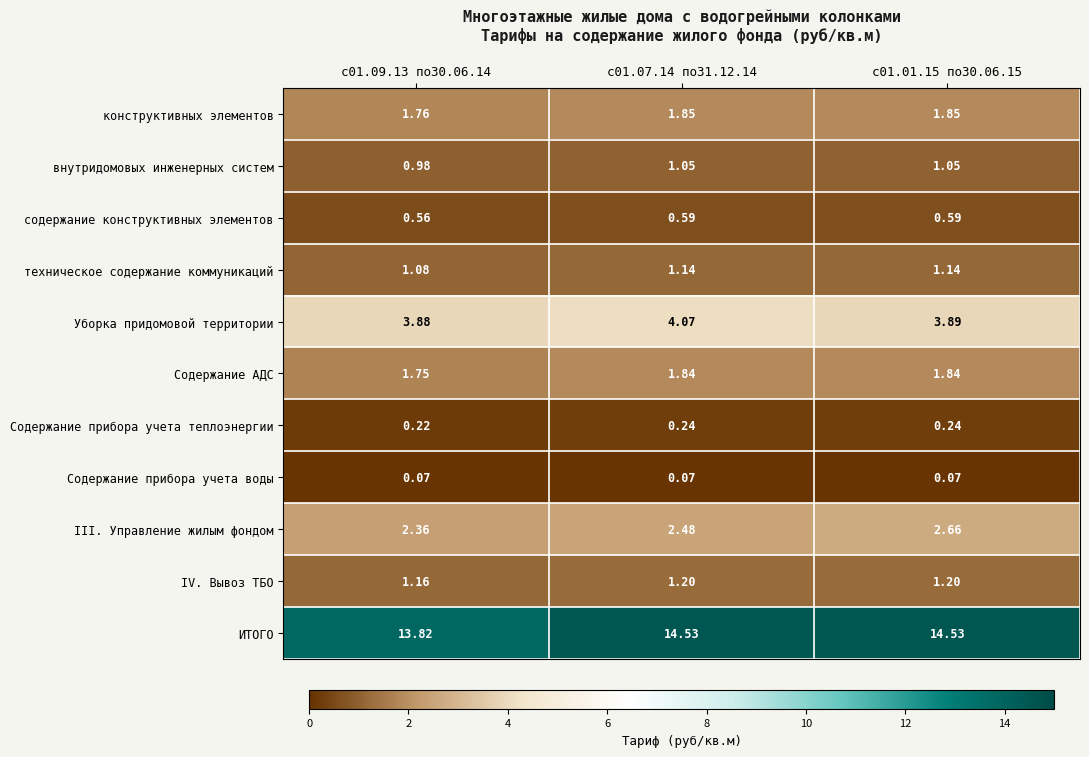

Is the value of IV. Вывоз ТБО at с01.09.13 по30.06.14 greater than the value of Содержание прибора учета воды at с01.01.15 по30.06.15?

Yes